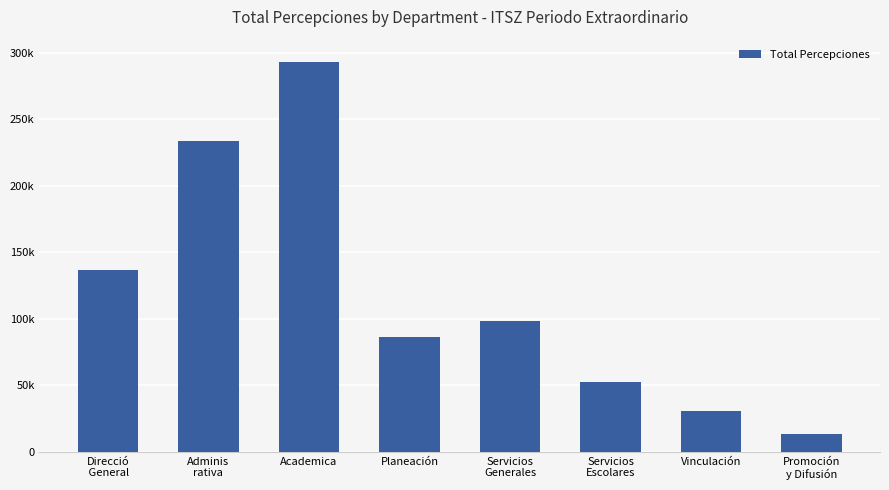

The chart shows a value of 425778.3 at Academica. True or false?

False